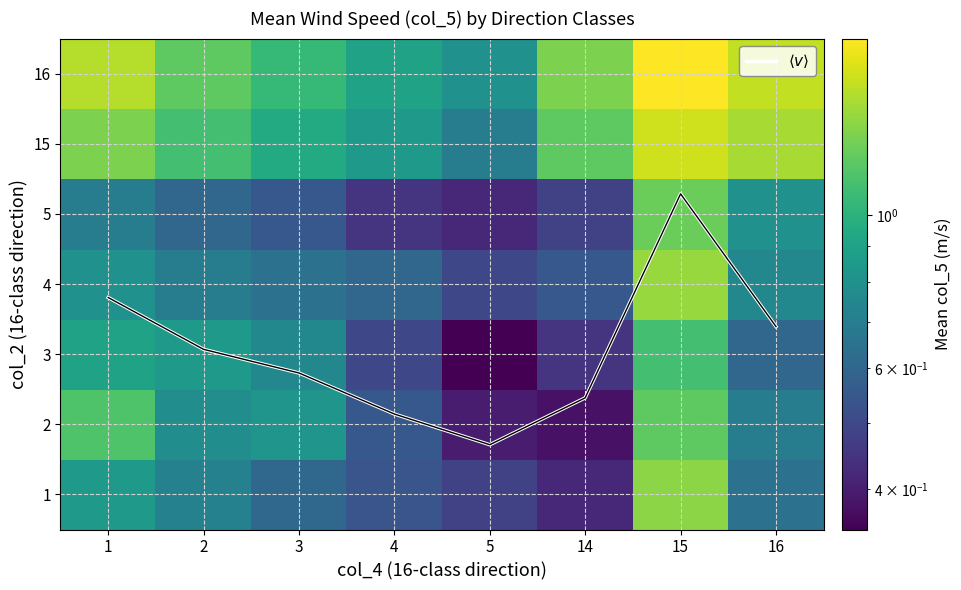

How many series are shown in this chart?

8